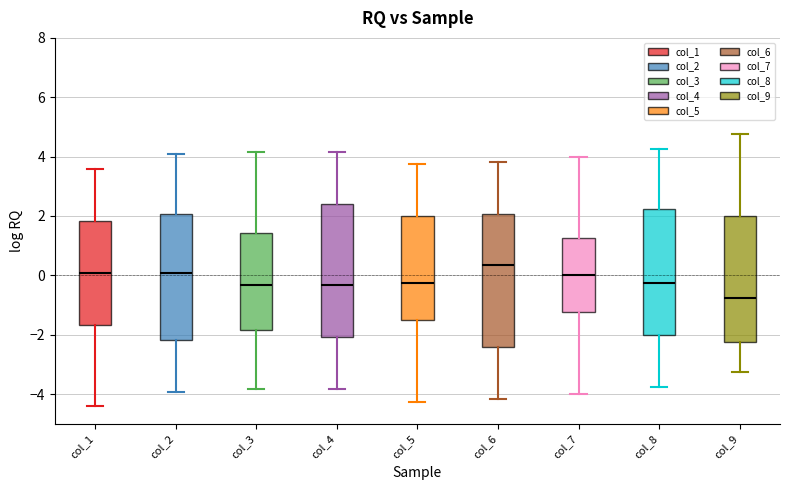

Which box has the highest median line?

col_6